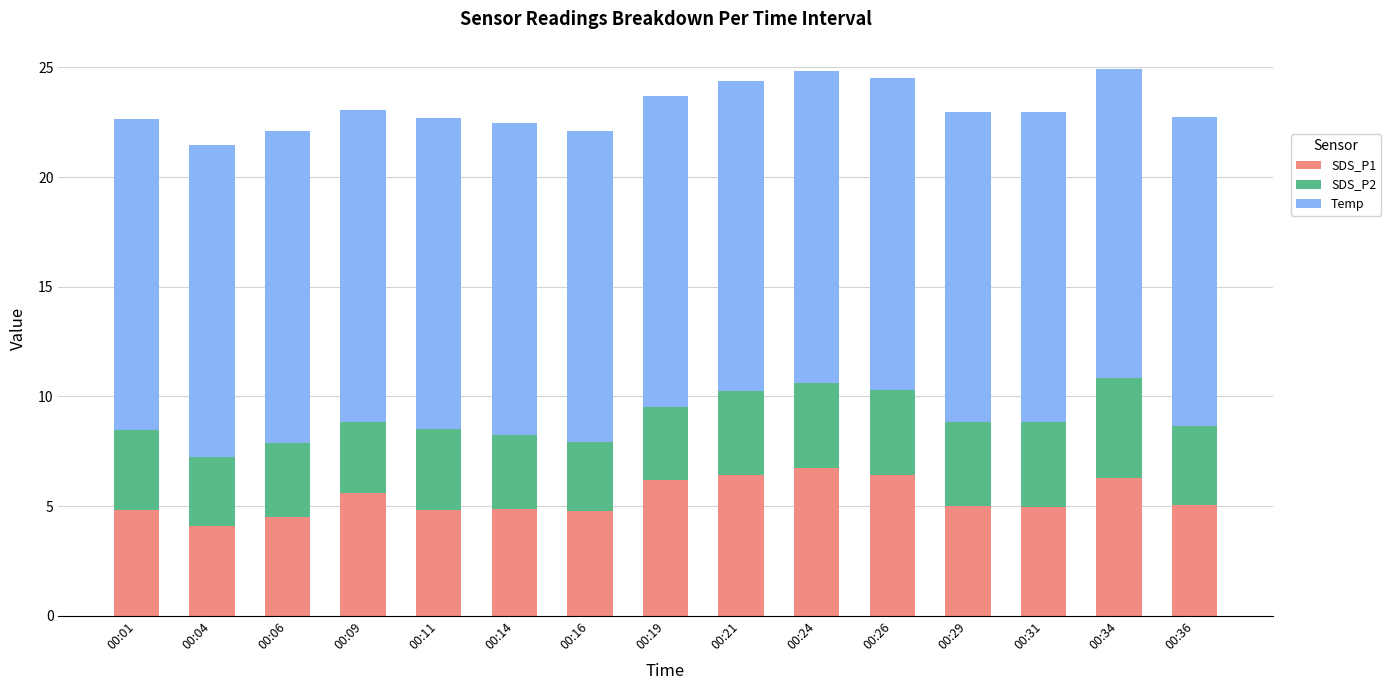

What is the total value across all series at 00:16?

22.1